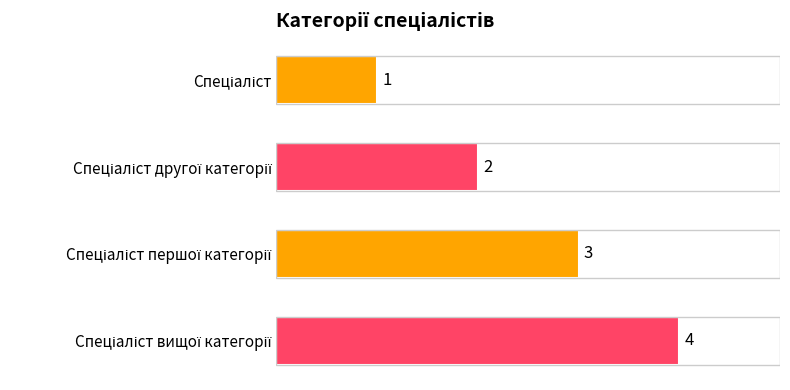

What is the greatest value displayed?

4